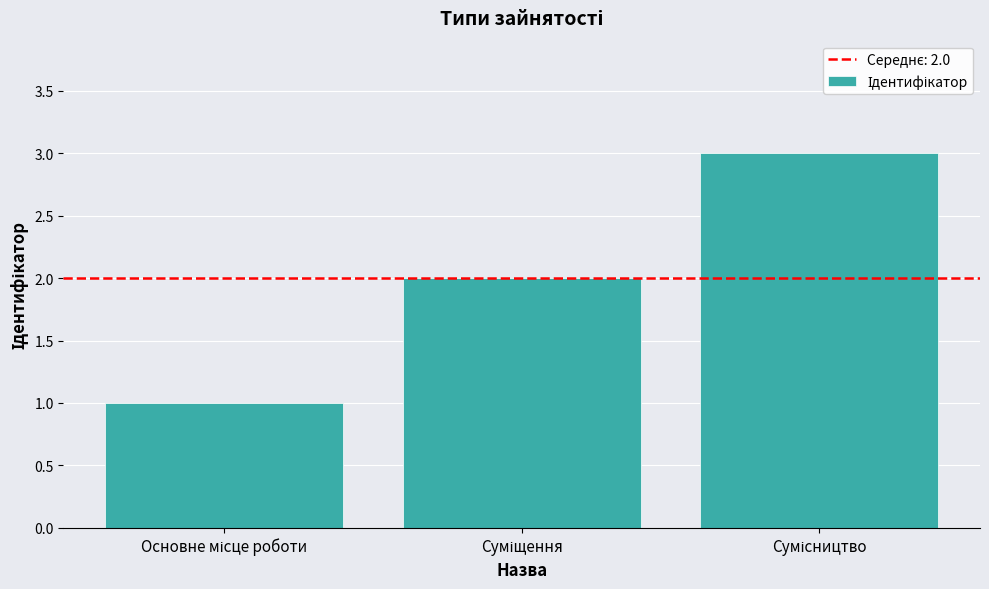

What is the greatest value displayed?

3